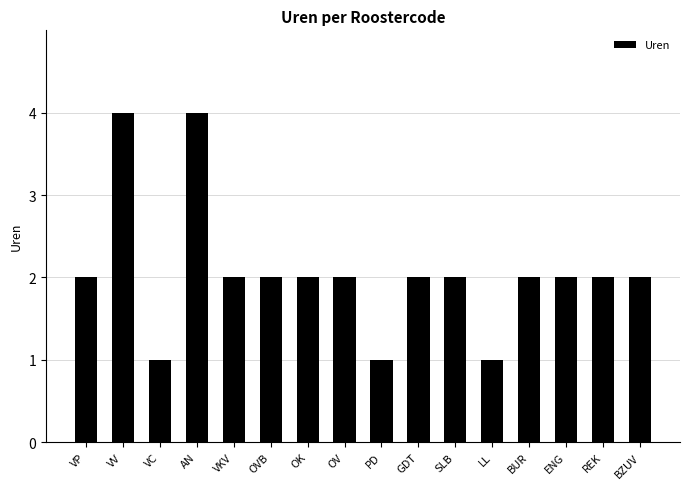

Is it true that the value at BUR is 2?

True